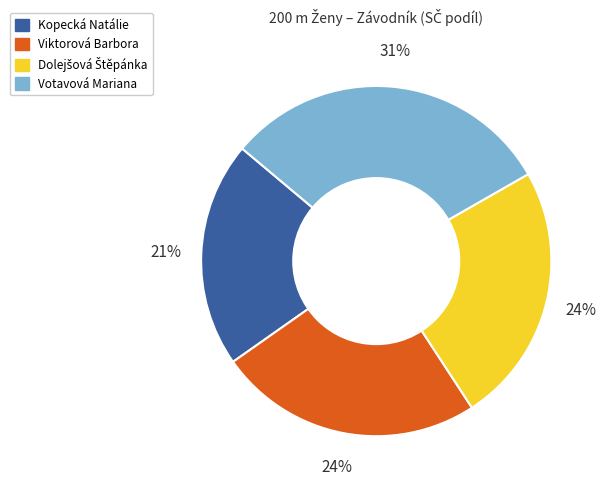

To the nearest percent, what is the average slice percentage?

25%